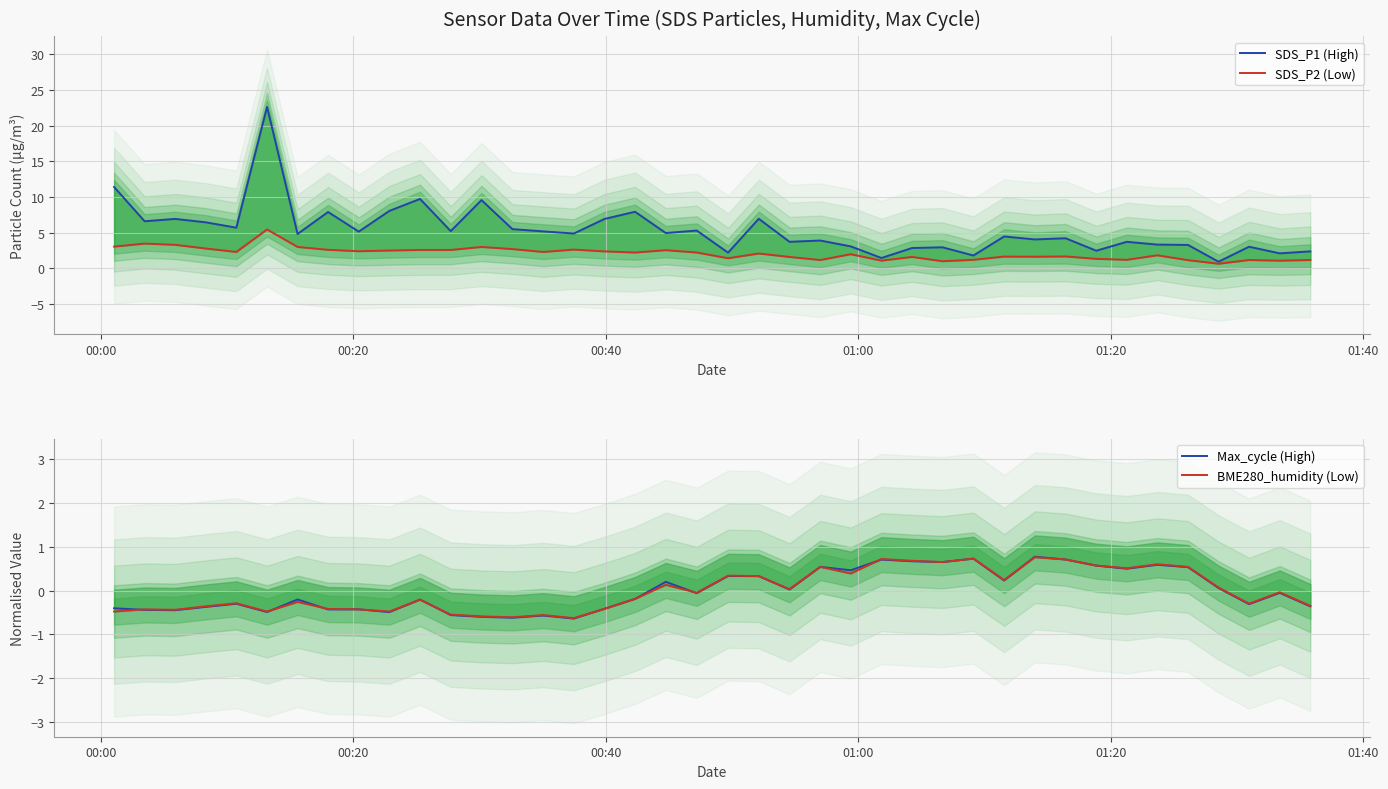

What is the maximum value shown in the chart?

22.6